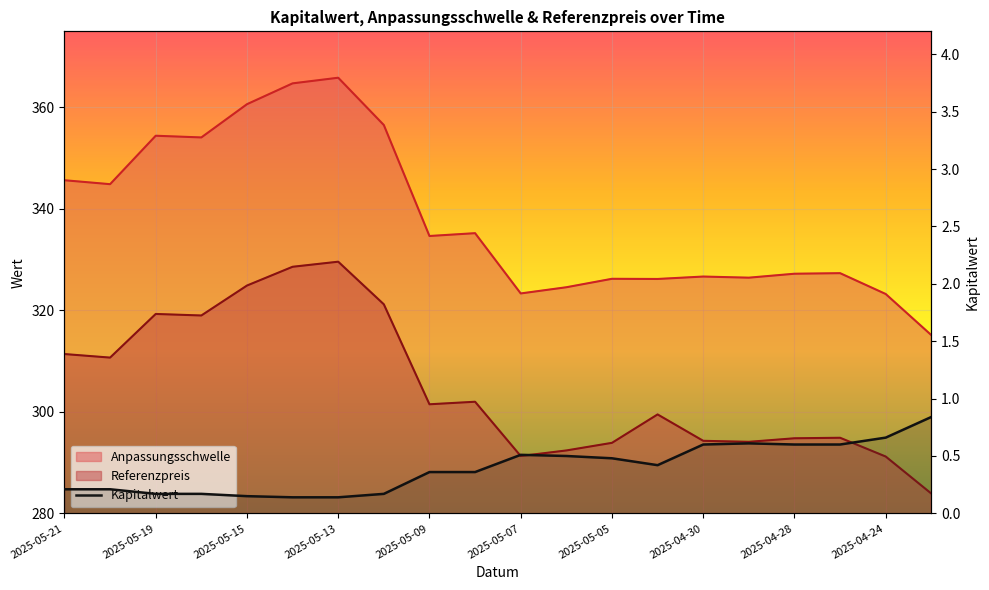

What is the minimum value shown in the chart?

0.1